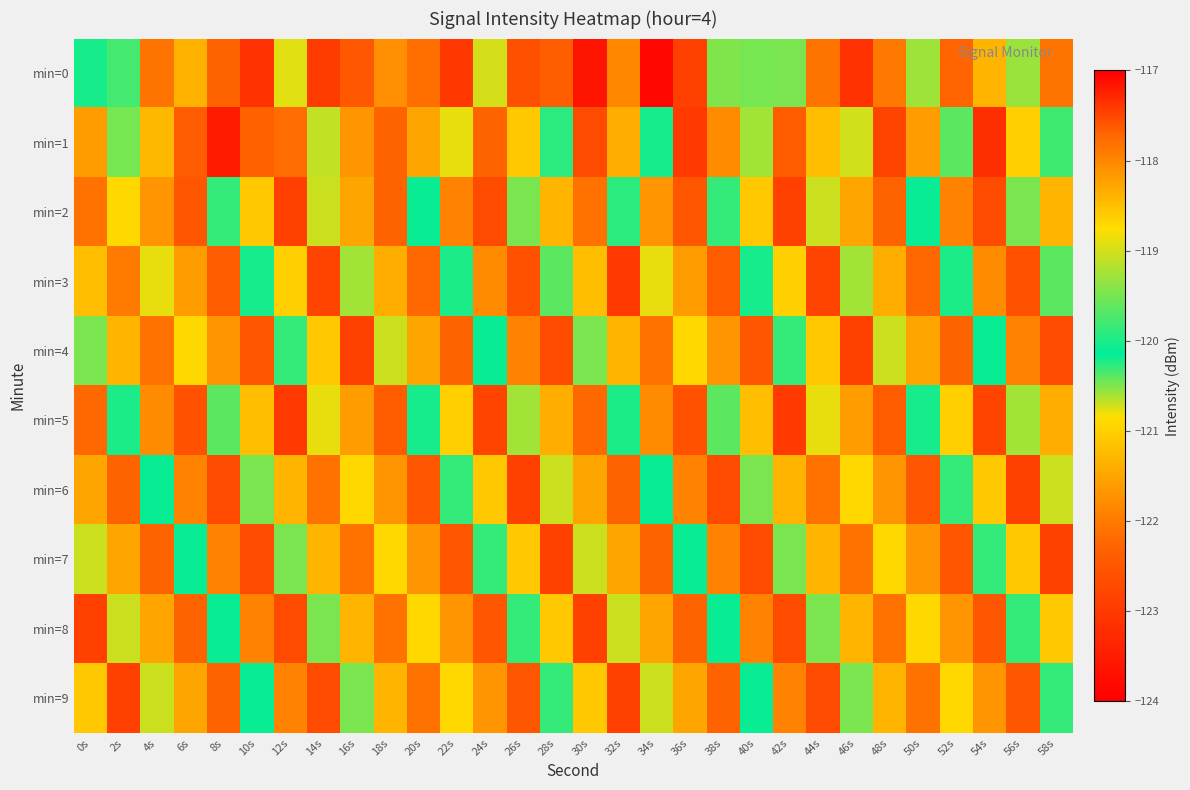

At which category is the sum across all series the highest?

40s